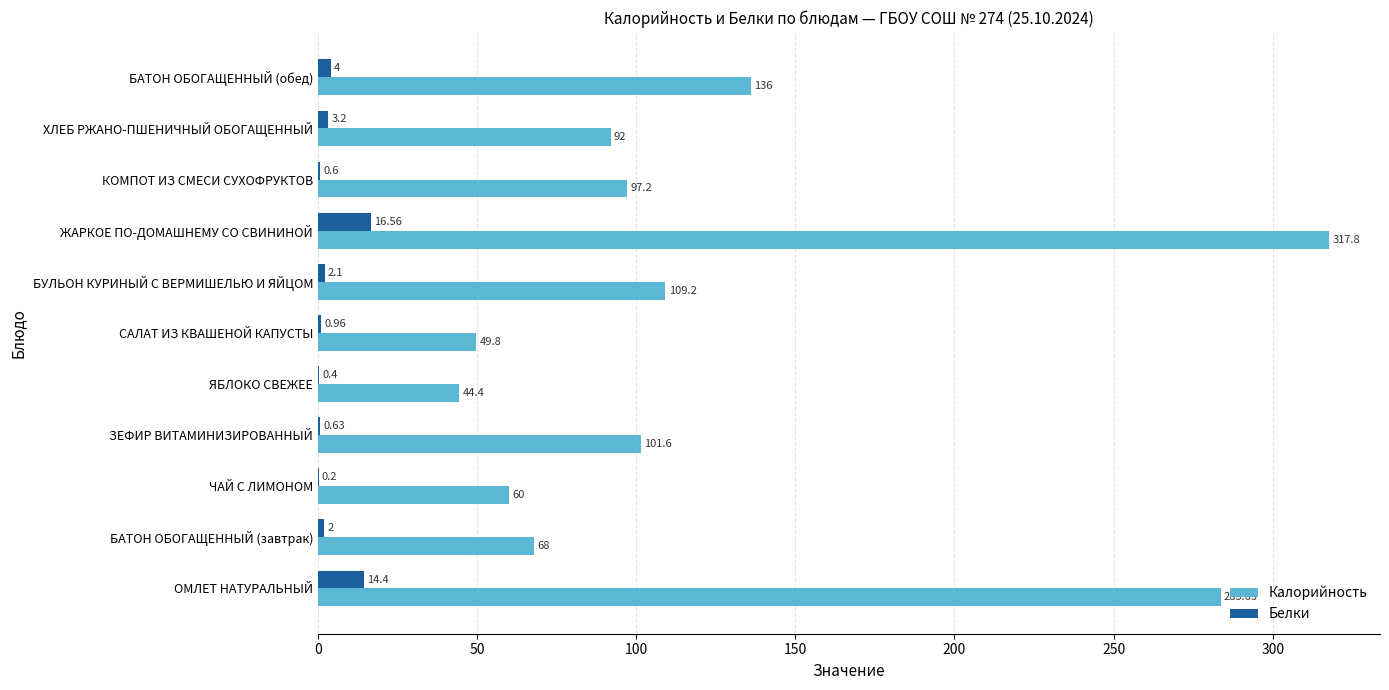

At which category is the sum across all series the highest?

ЖАРКОЕ ПО-ДОМАШНЕМУ СО СВИНИНОЙ